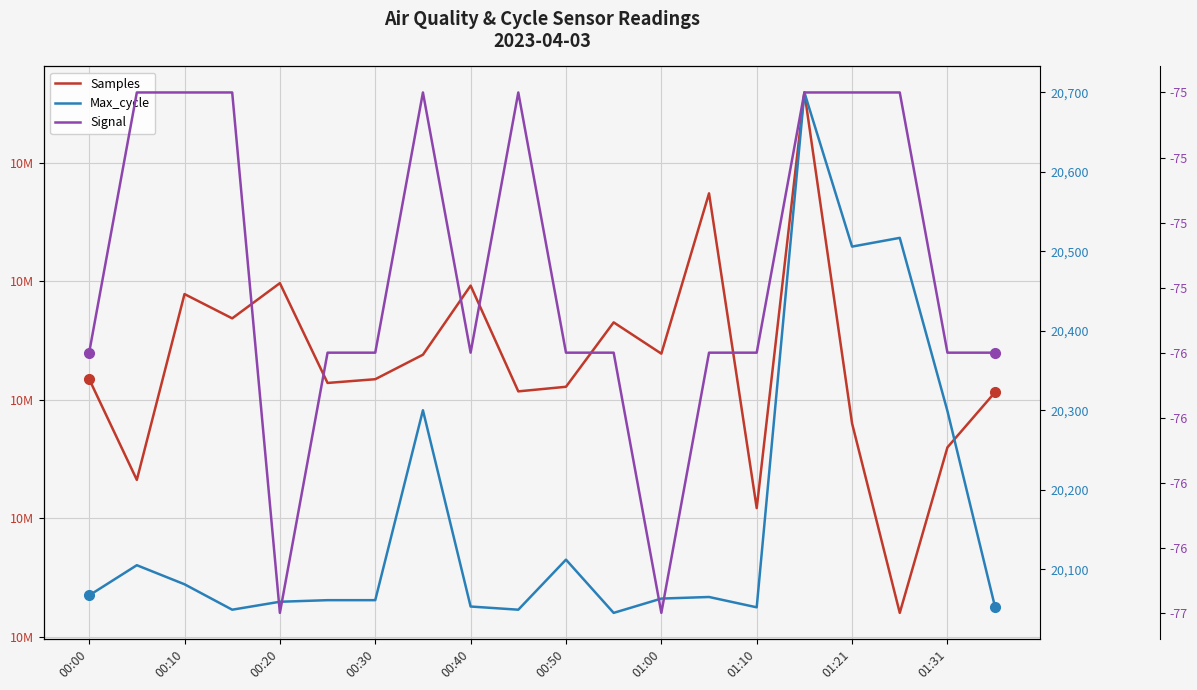

Which series has the largest total across all categories?

Samples